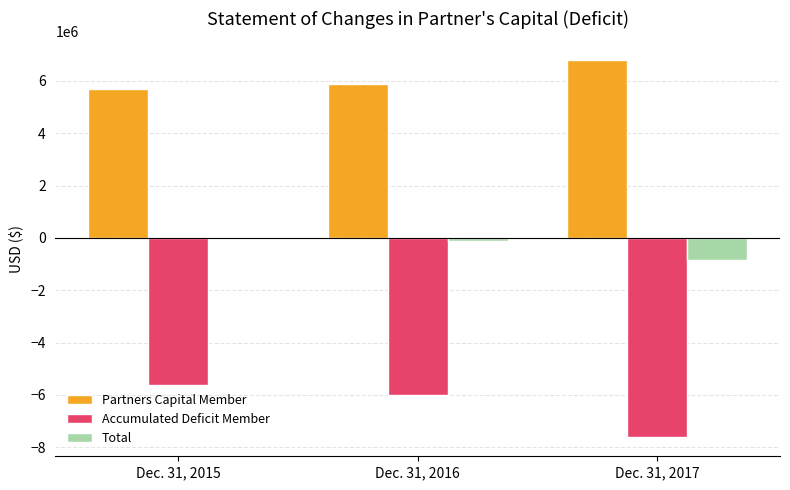

Reading left to right, what are all the values shown in this chart?

Partners Capital Member: 5680633	5880633	6794002
Accumulated Deficit Member: -5638098	-6013832	-7625644
Total: 42535	-133199	-831642